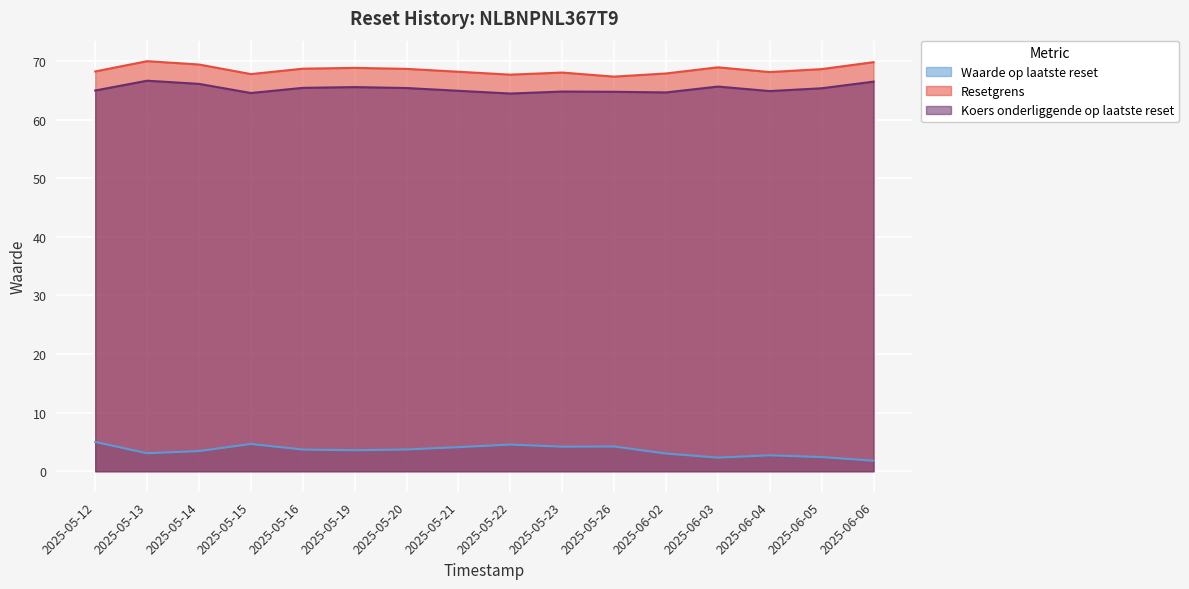

Reading left to right, extract all data points from this chart.

Waarde op laatste reset: 5.0	3.1	3.4	4.7	3.7	3.6	3.7	4.1	4.5	4.2	4.2	3.0	2.3	2.7	2.4	1.8
Resetgrens: 68.2	70.0	69.4	67.8	68.7	68.8	68.6	68.2	67.7	68.0	67.3	67.9	68.9	68.1	68.6	69.8
Koers onderliggende op laatste reset: 65.0	66.6	66.1	64.5	65.4	65.5	65.4	64.9	64.4	64.8	64.7	64.6	65.6	64.9	65.3	66.5